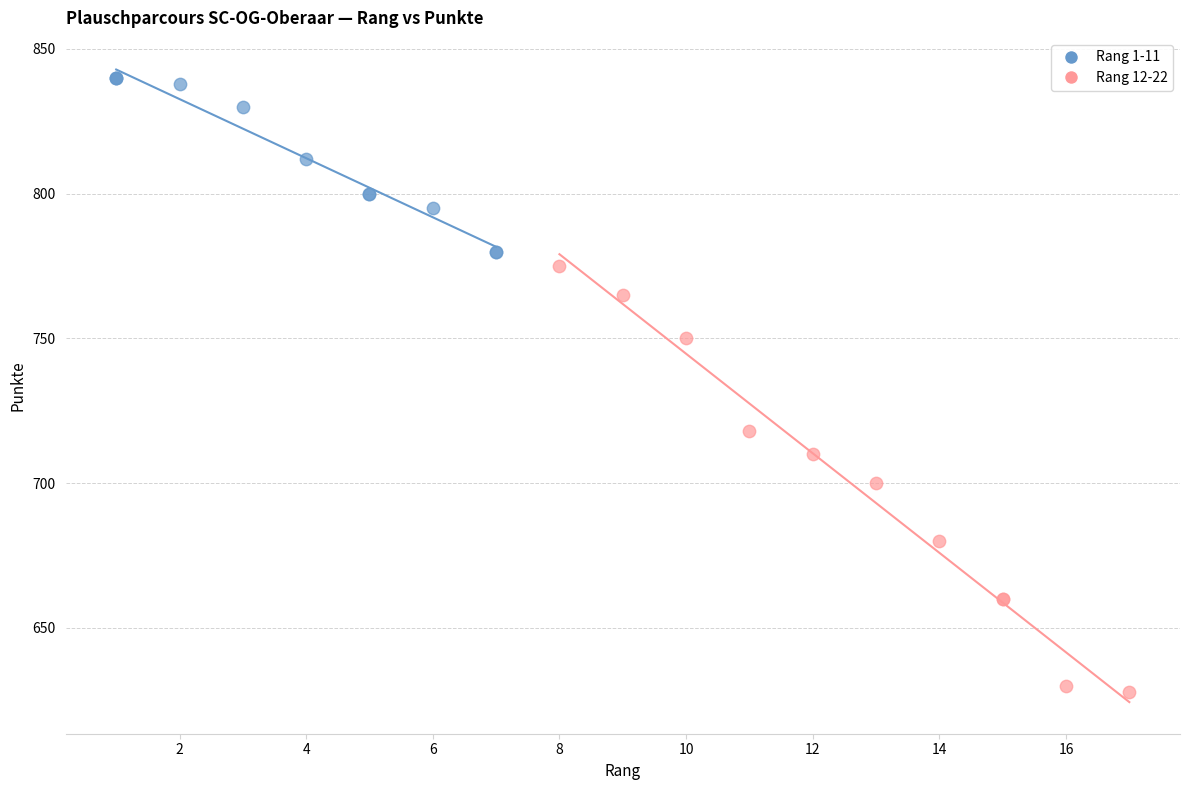

Which series contains the highest Y value?

Rang 1-11